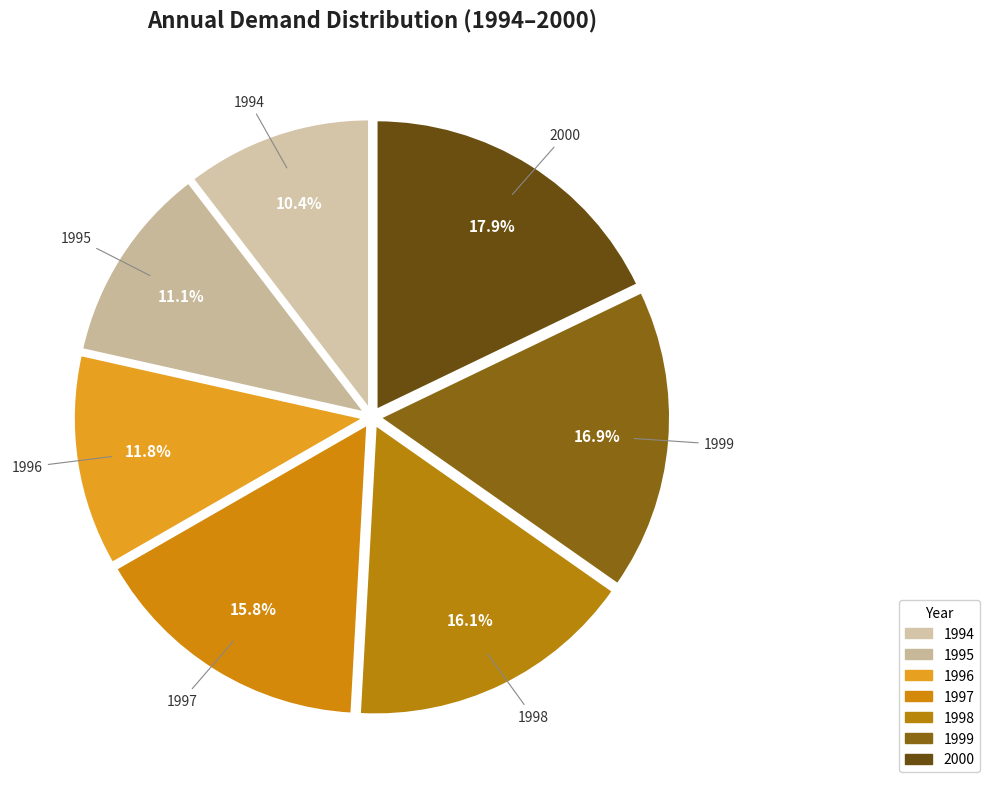

Does 1997 represent more than half of the total?

No